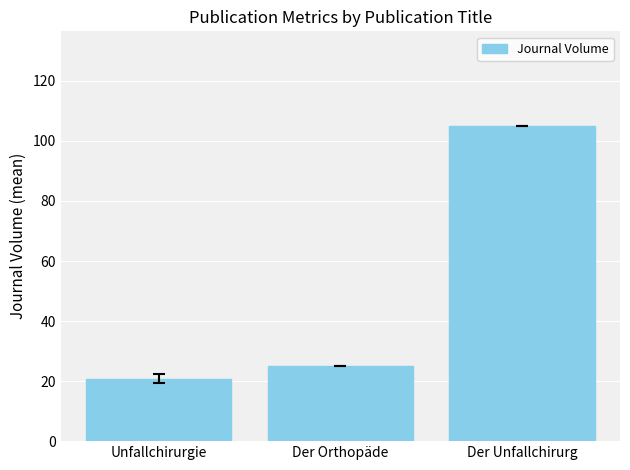

What is the minimum value shown in the chart?

20.8